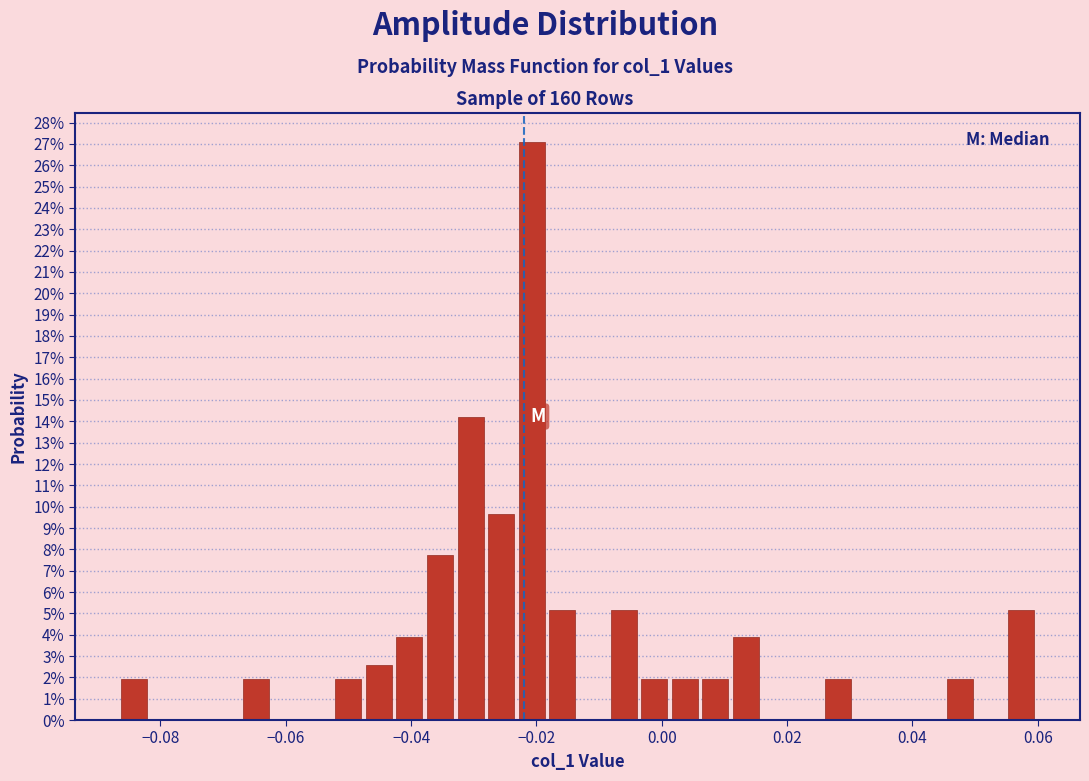

Around what value on the x-axis is the tallest bar? Give the approximate position of its centre, as read against the axis.

-0.020